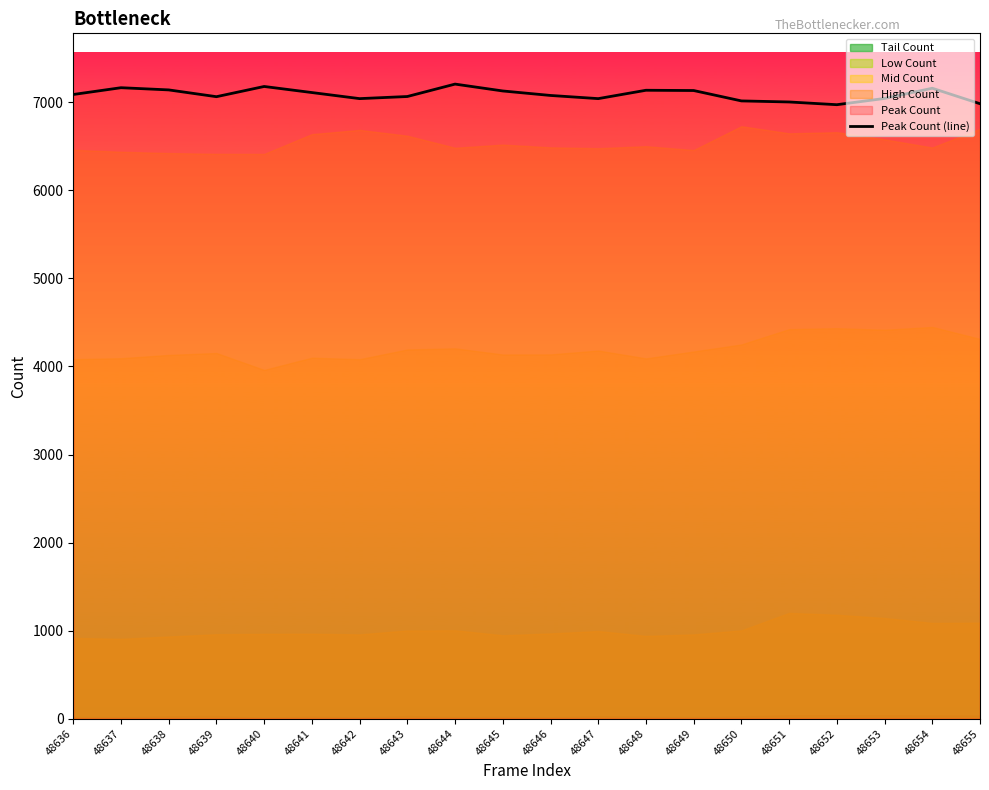

List the labels in order of value, largest first.

48644, 48640, 48637, 48654, 48638, 48648, 48649, 48645, 48641, 48636, 48646, 48643, 48639, 48653, 48642, 48647, 48650, 48651, 48655, 48652